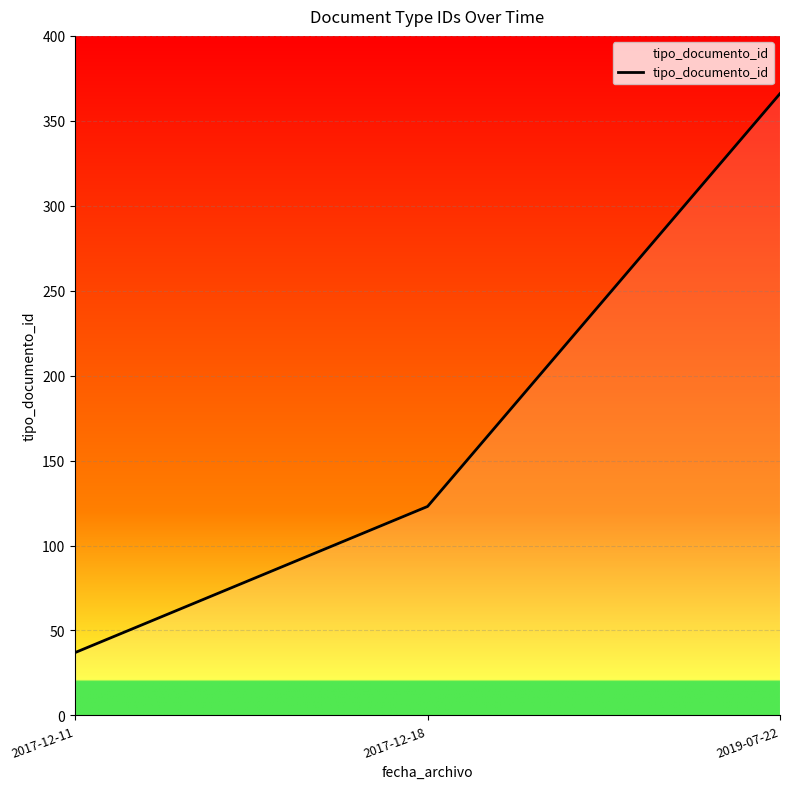

What is the sum of all values?

526